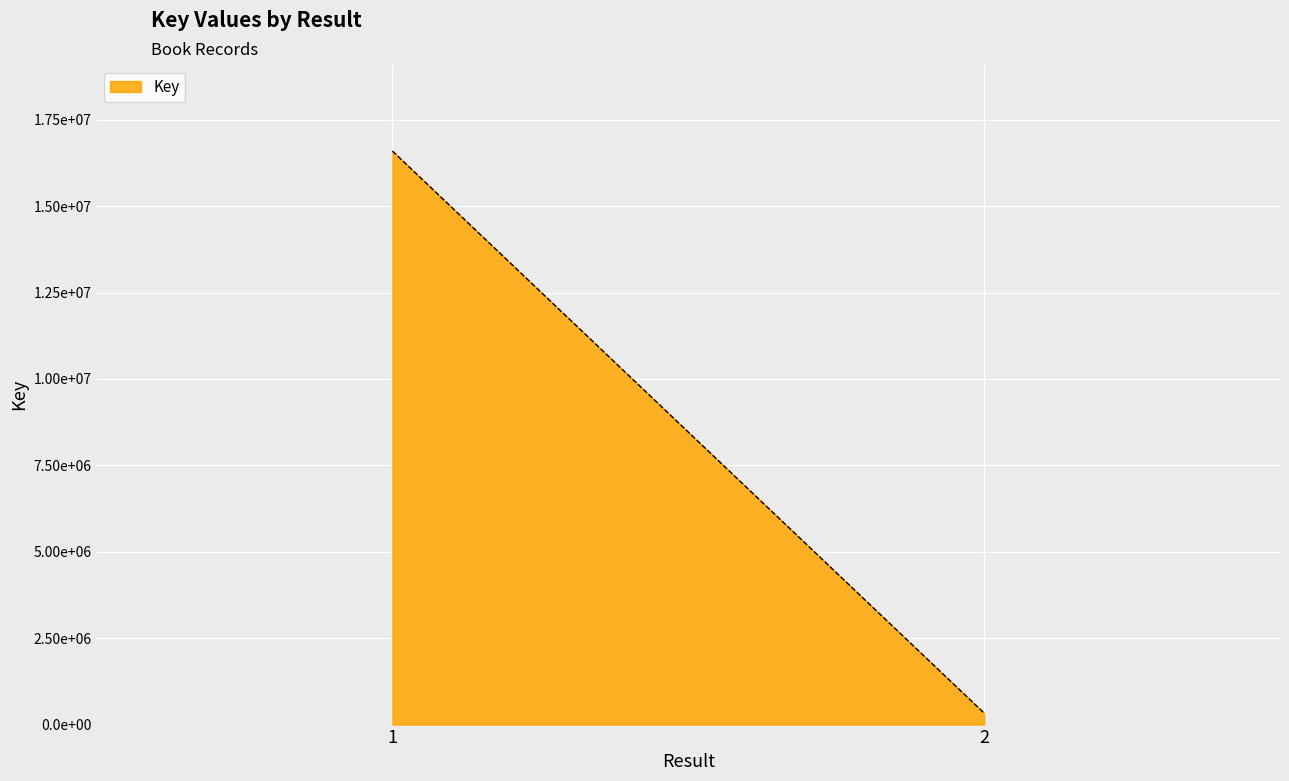

Reading left to right, list all the values displayed in this chart.

1=16593514	2=332247